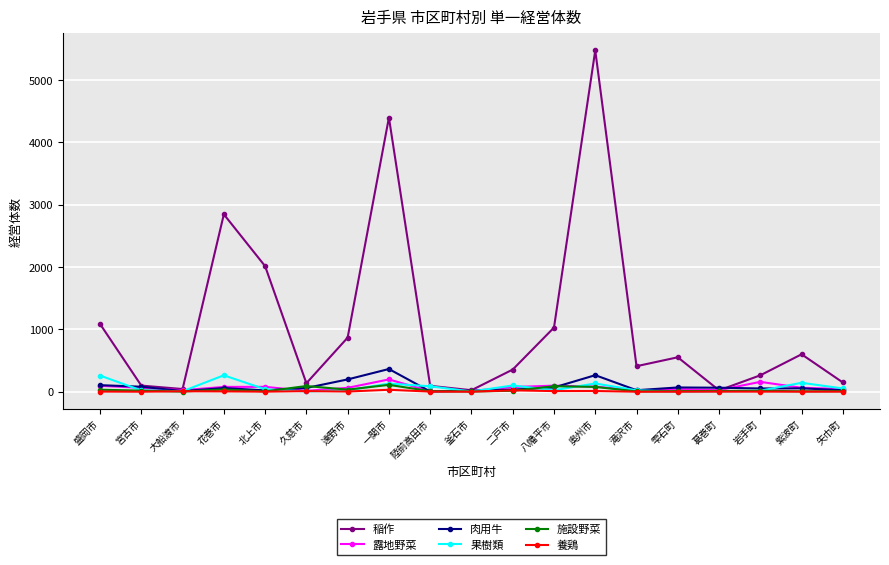

What is the approximate value of 露地野菜 at 雫石町, to the nearest 5?

40